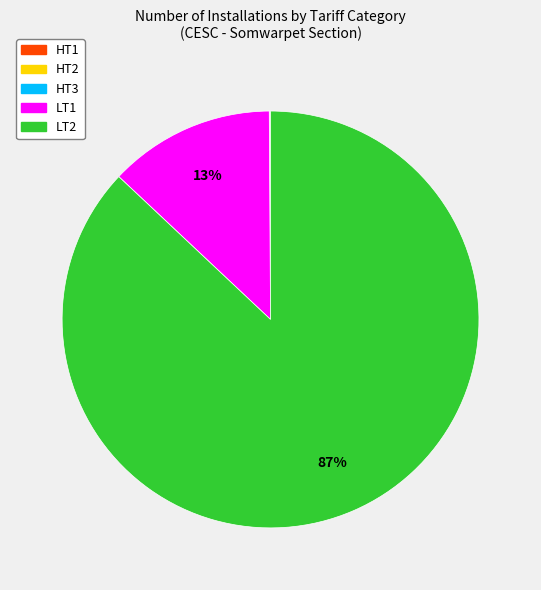

Does any single category account for the majority?

Yes